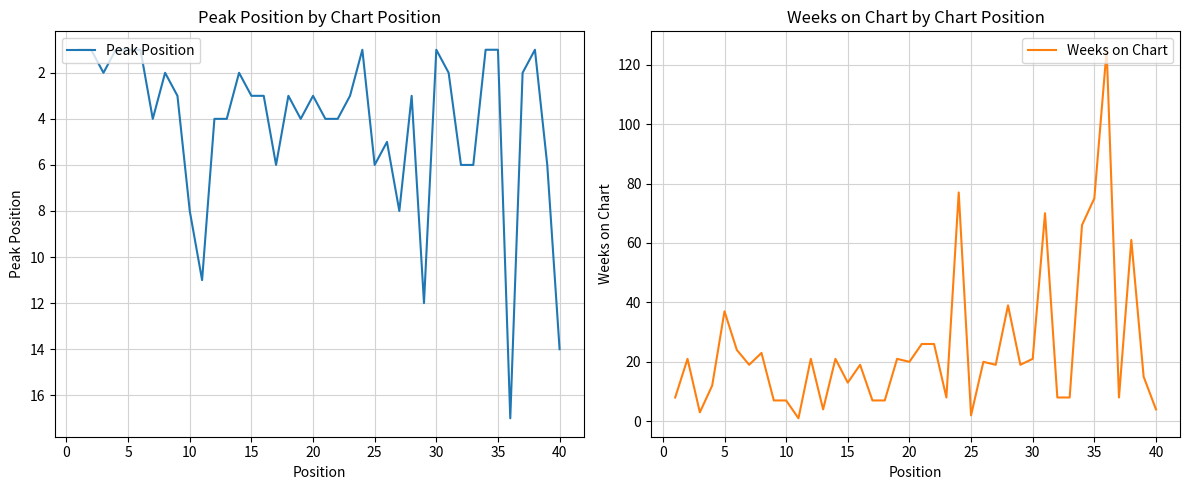

What is the maximum value for Peak Position?

17